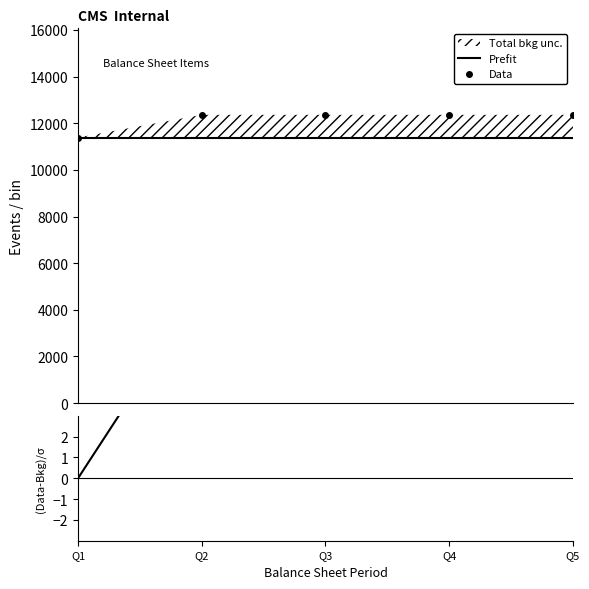

What is the sum of all Prefit values?

56935.0